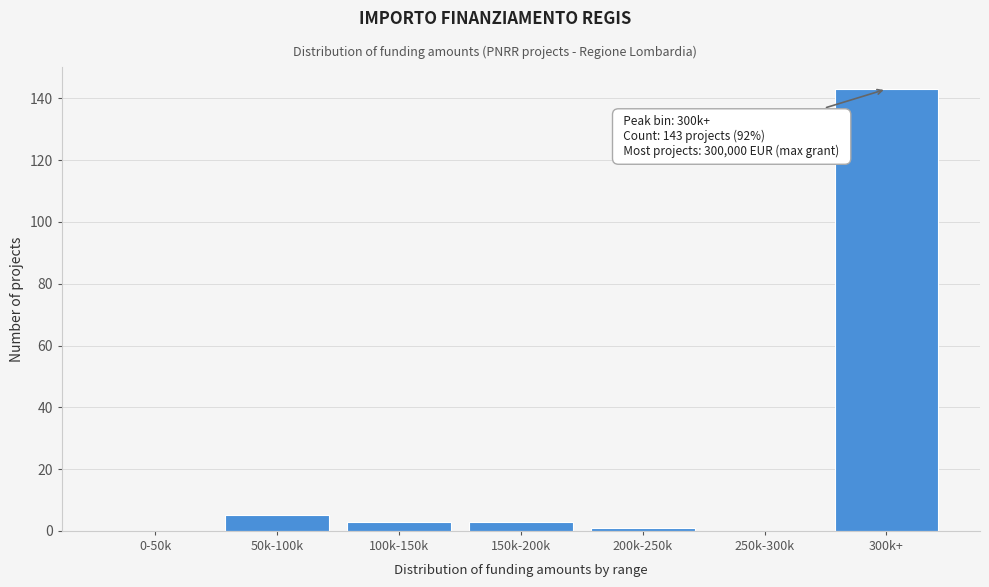

Reading left to right, transcribe all the data shown in this chart.

0-50k=0	50k-100k=5	100k-150k=3	150k-200k=3	200k-250k=1	250k-300k=0	300k+=143